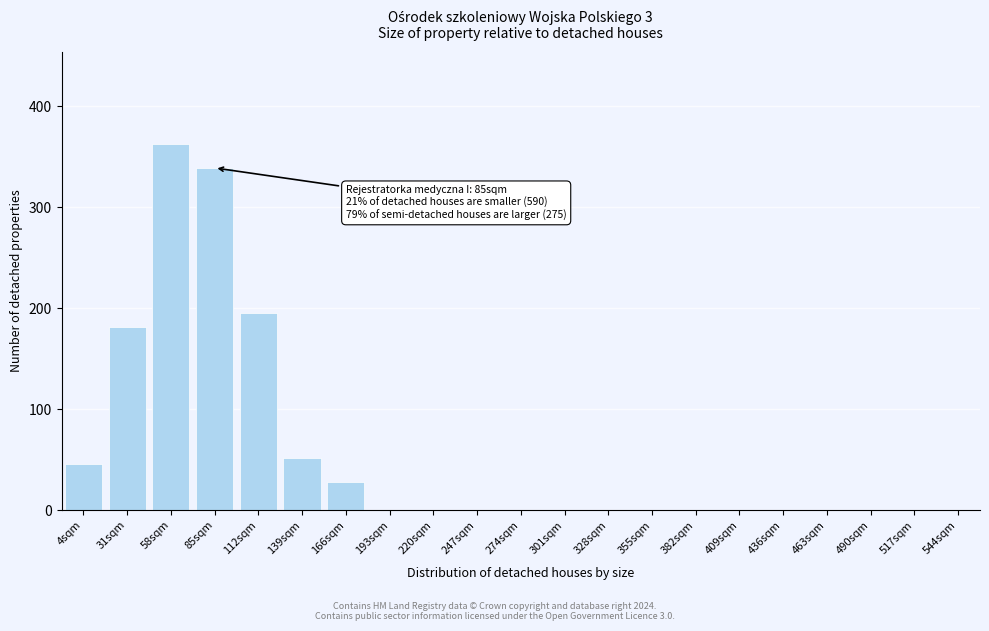

Reading left to right, transcribe all the data shown in this chart.

4sqm=46	31sqm=181	58sqm=363	85sqm=339	112sqm=195	139sqm=52	166sqm=28	193sqm=0	220sqm=0	247sqm=0	274sqm=0	301sqm=0	328sqm=0	355sqm=0	382sqm=0	409sqm=0	436sqm=0	463sqm=0	490sqm=0	517sqm=0	544sqm=0